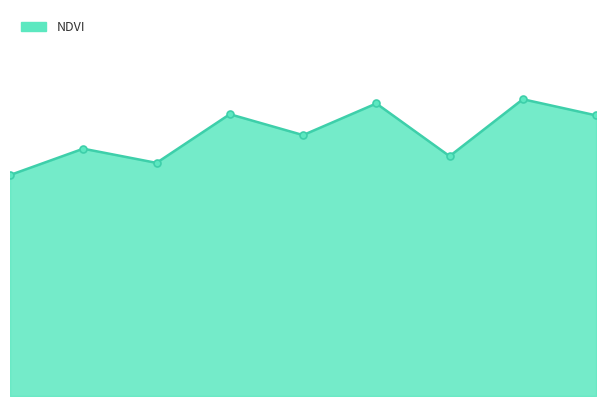

Where is the first local minimum?

2